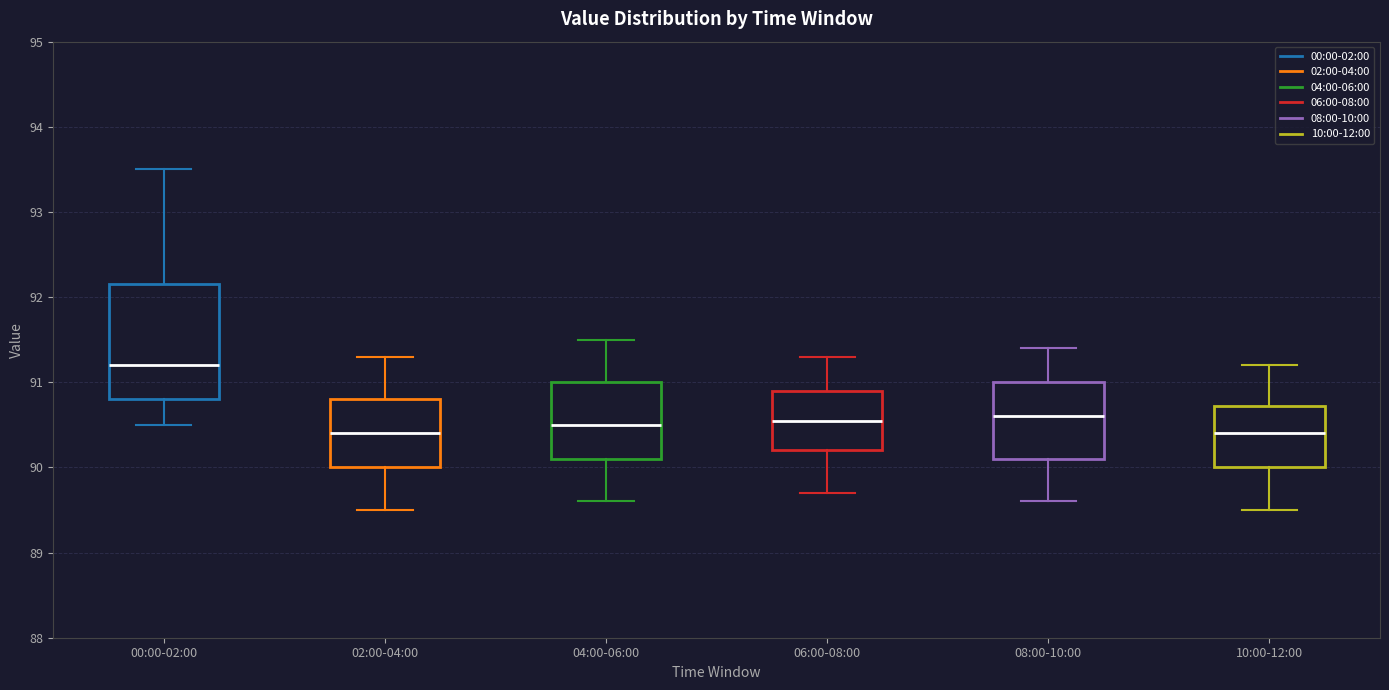

Where is the upper edge of the box for 04:00-06:00 on the y-axis? The values are not printed on the chart, so give them approximately, as read against the axis.

91.0